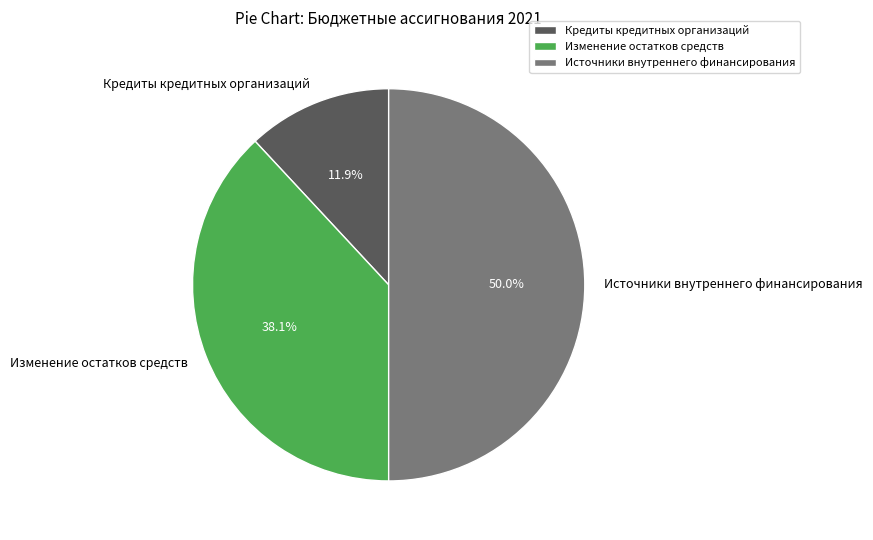

How many slices are in this pie chart?

3